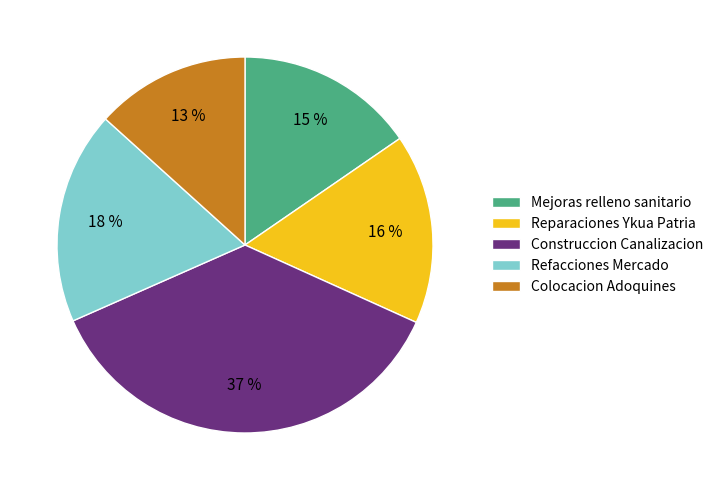

Combined, do Mejoras relleno sanitario and Construccion Canalizacion account for over 50%?

Yes